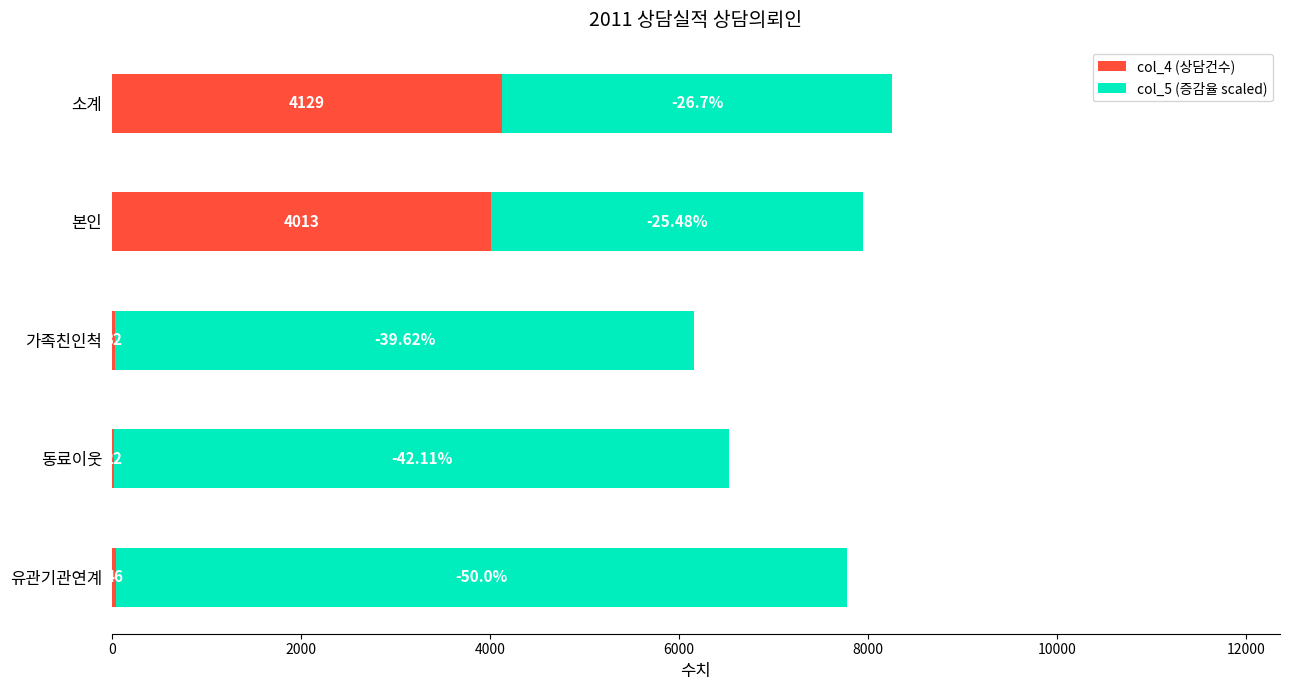

At which category is the sum across all series the highest?

소계